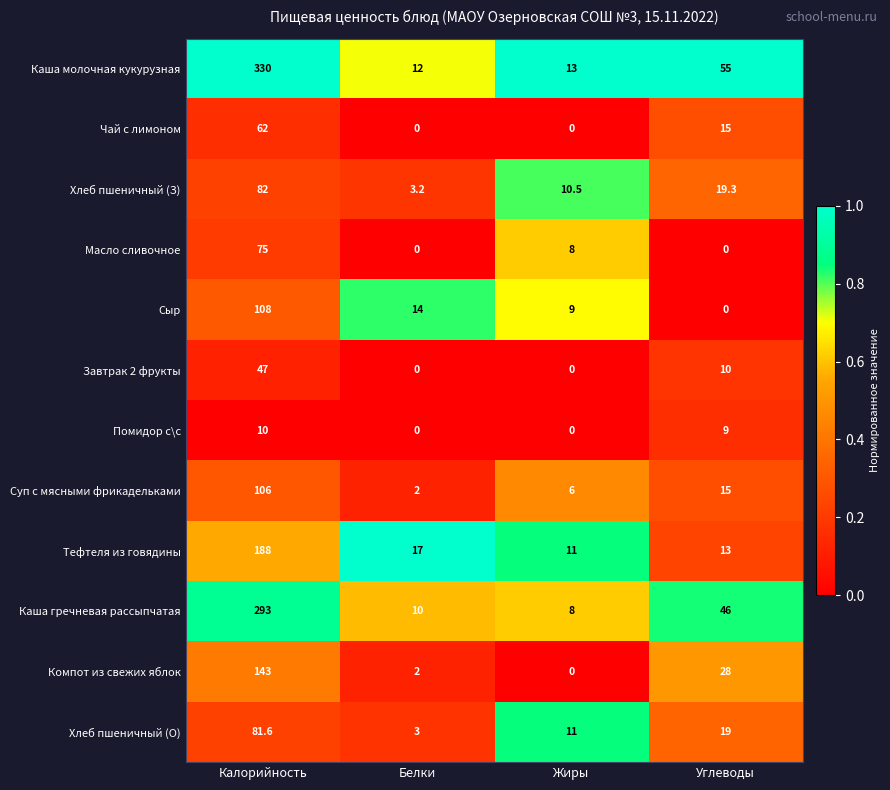

What is the sum of all Тефтеля из говядины values?

229.0